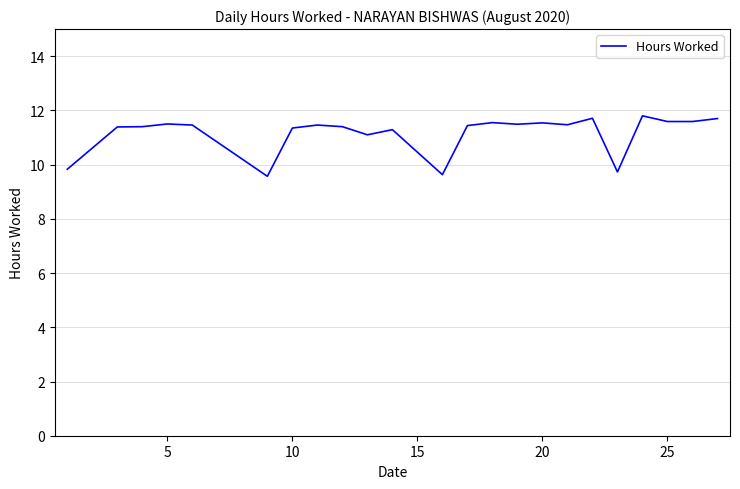

What is the greatest value displayed?

11.8